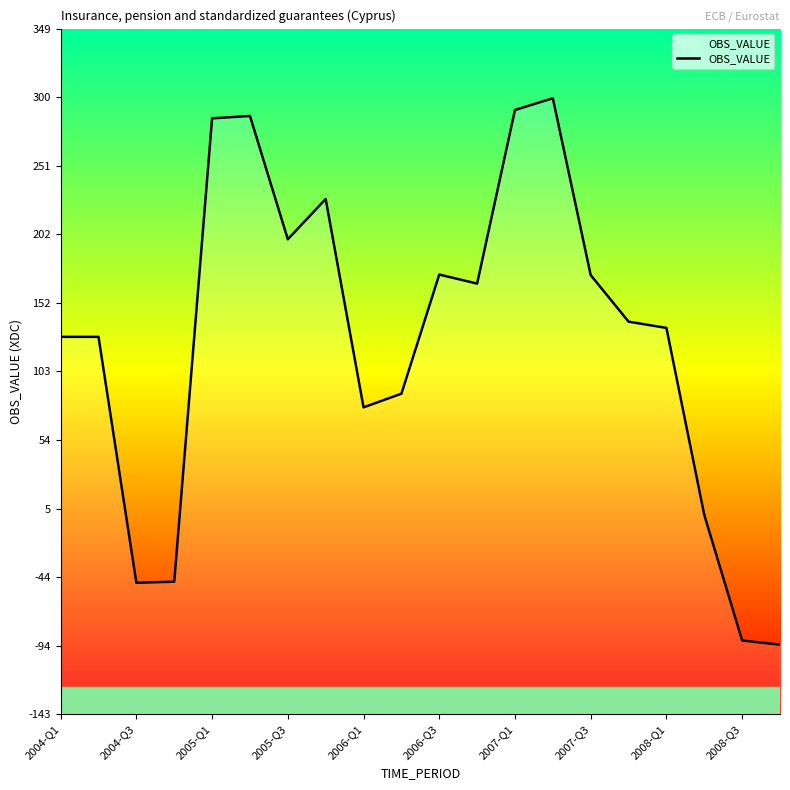

What is the value of the 18th point from the left?

0.2